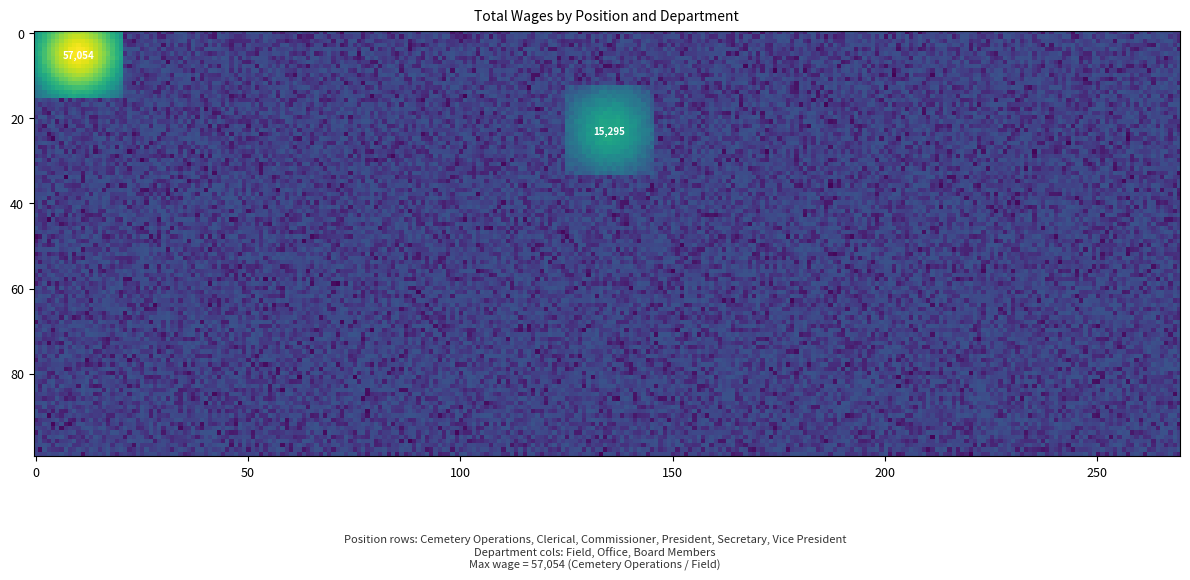

What is the greatest value displayed?

57054